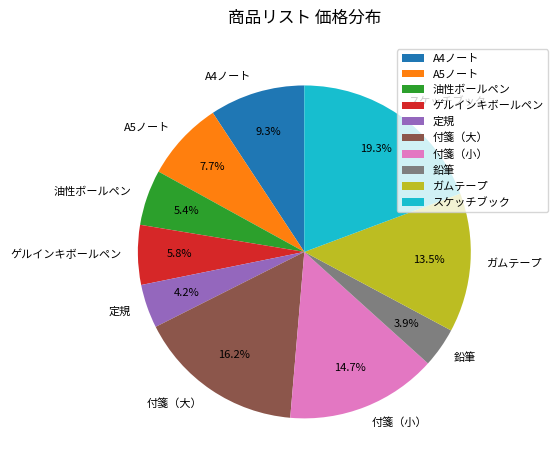

To the nearest percent, what is the difference between the 鉛筆 and ガムテープ slice percentages?

10%